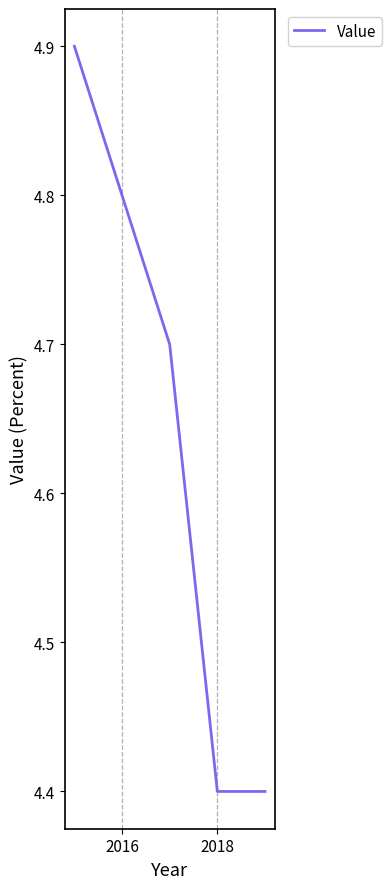

What is the average value?

4.6